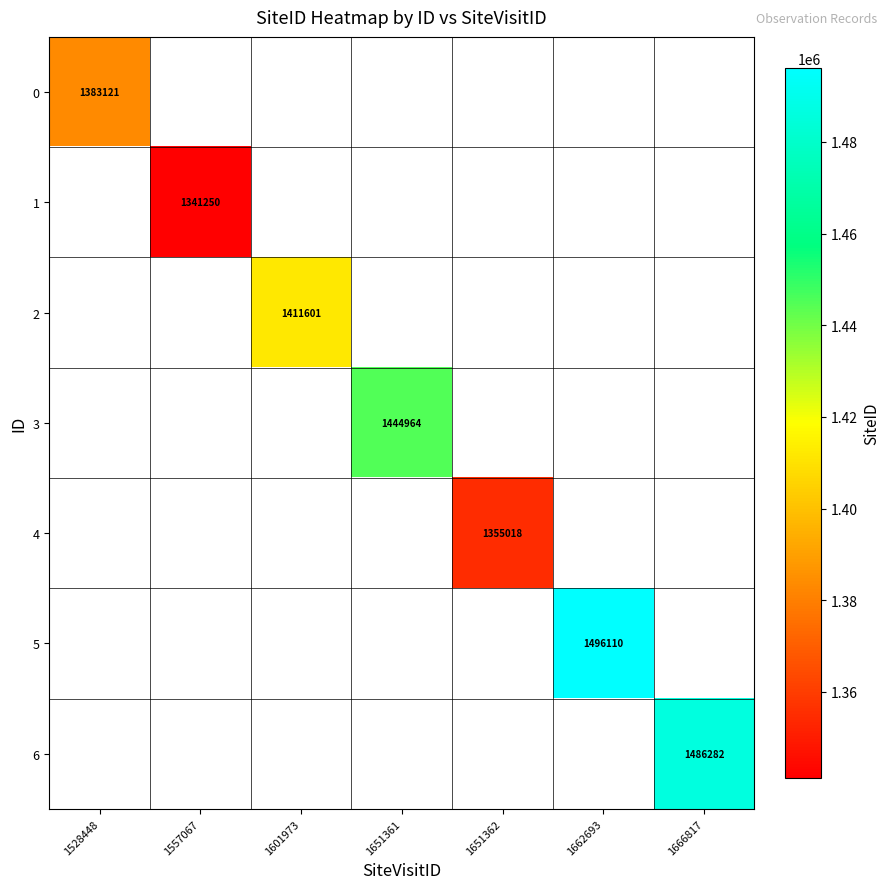

The 4 series shows 458979 at 1651362. True or false?

False